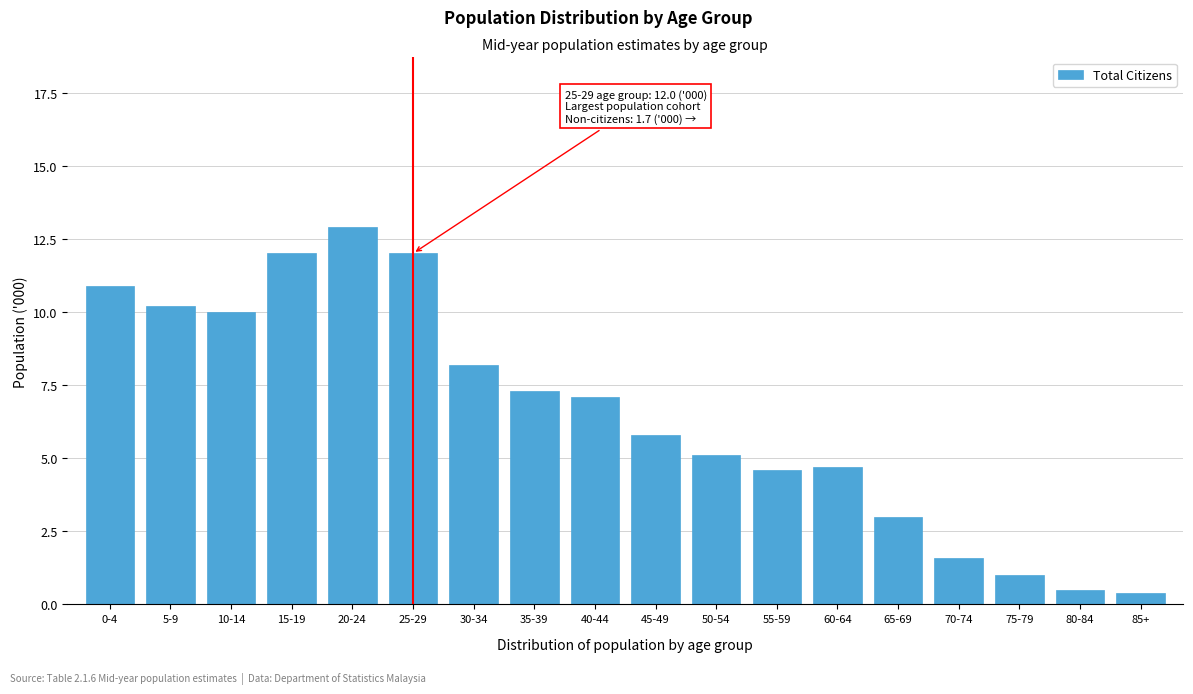

Reading left to right, transcribe all the data shown in this chart.

0-4=10.9	5-9=10.2	10-14=10.0	15-19=12.0	20-24=12.9	25-29=12.0	30-34=8.2	35-39=7.3	40-44=7.1	45-49=5.8	50-54=5.1	55-59=4.6	60-64=4.7	65-69=3.0	70-74=1.6	75-79=1.0	80-84=0.5	85+=0.4